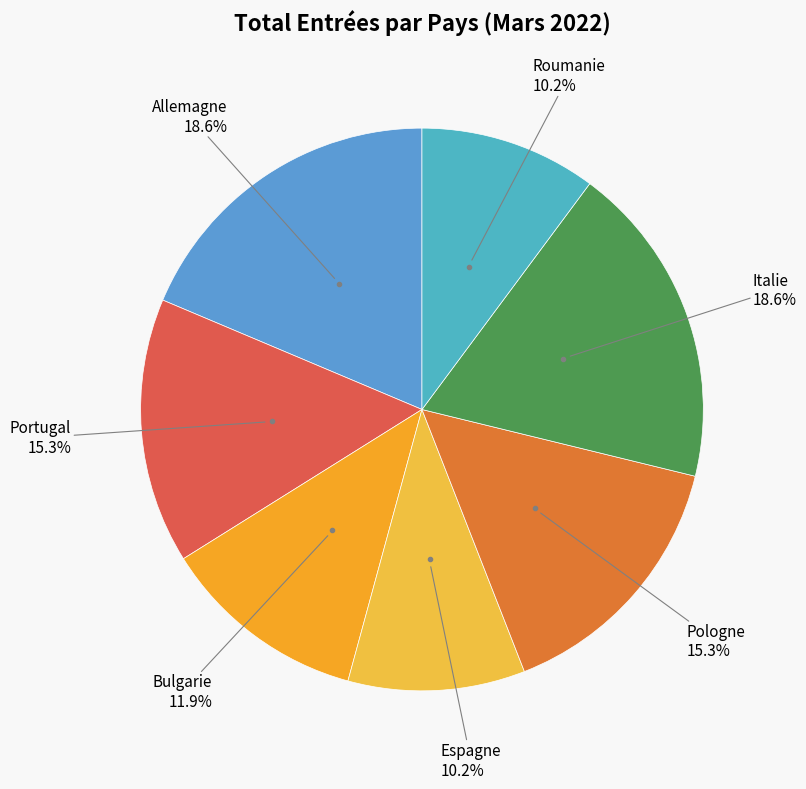

Is there any slice that represents more than half of the pie?

No